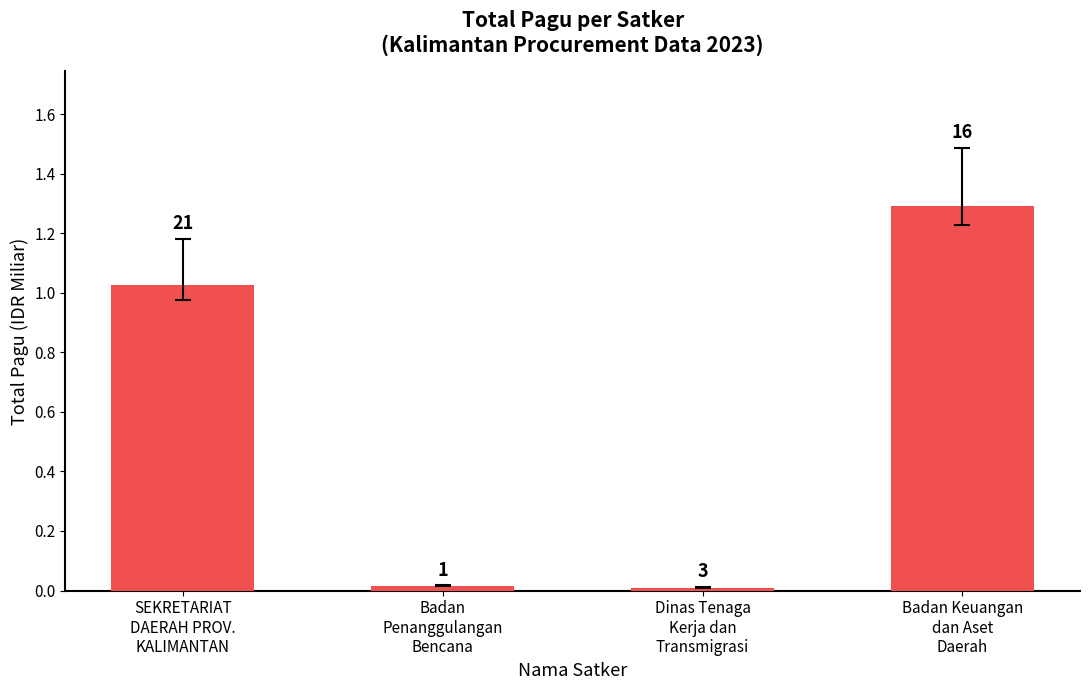

What is the maximum value shown in the chart?

1.3